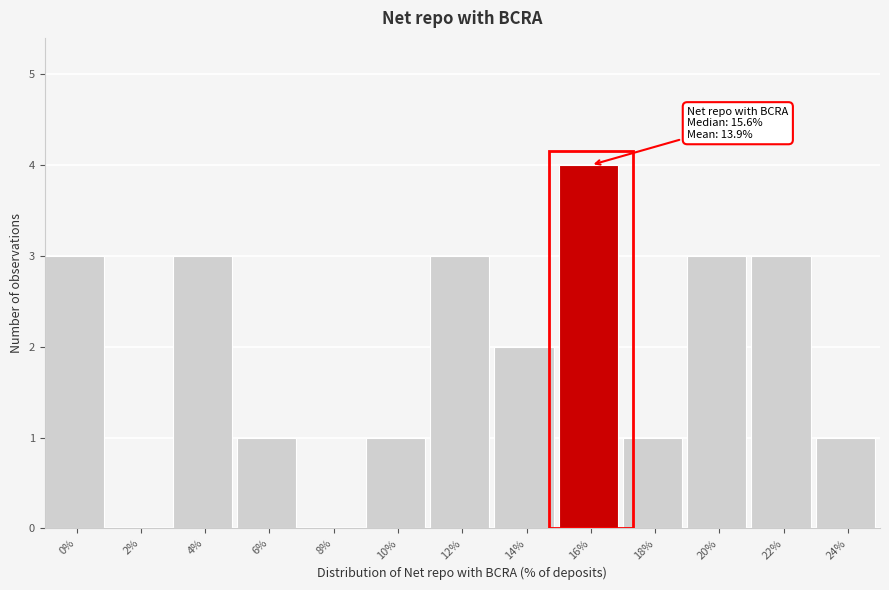

Reading left to right, transcribe all the data shown in this chart.

0%=3	2%=0	4%=3	6%=1	8%=0	10%=1	12%=3	14%=2	16%=4	18%=1	20%=3	22%=3	24%=1